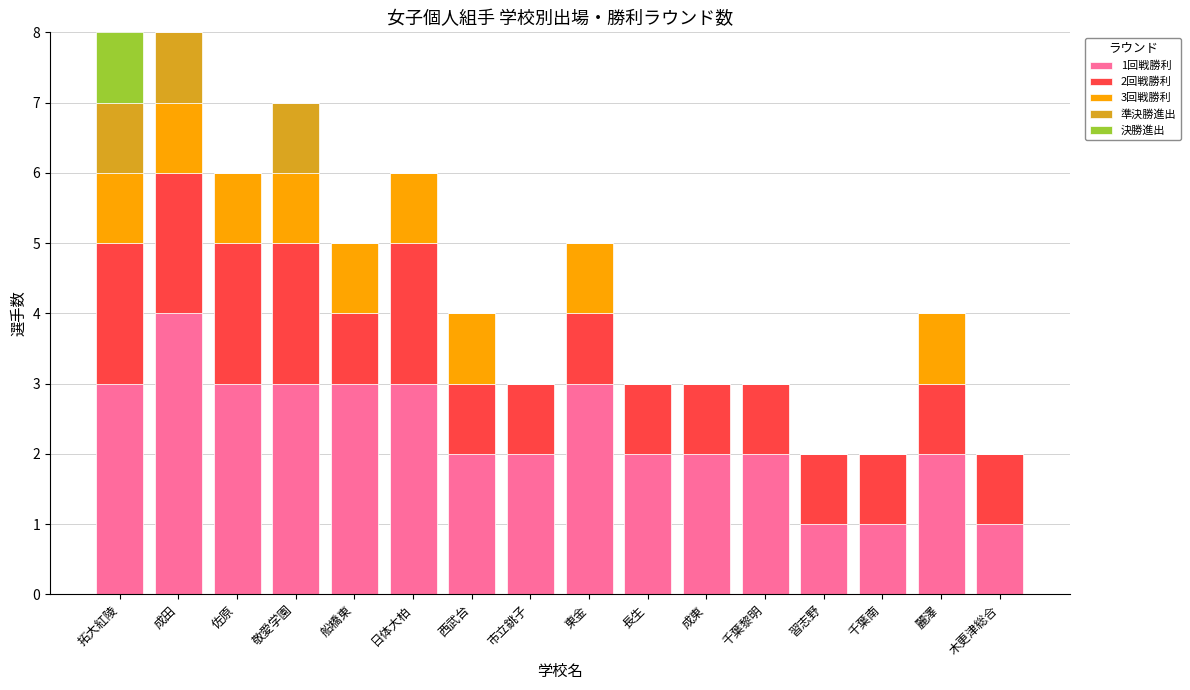

The value of 1回戦勝利 at 拓大紅陵 is 1. True or false?

False